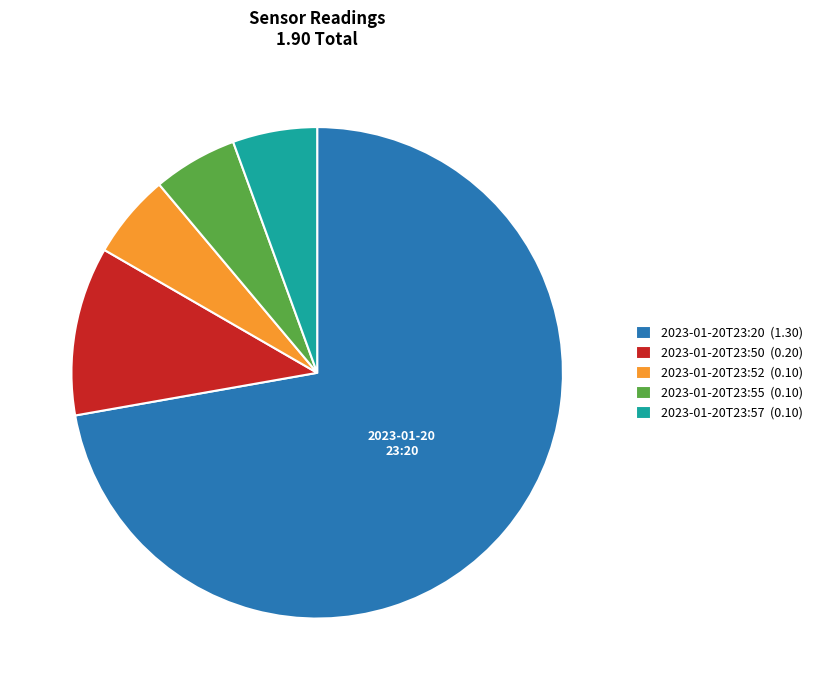

Is 2023-01-20T23:20 (1.30) the majority of the pie?

Yes